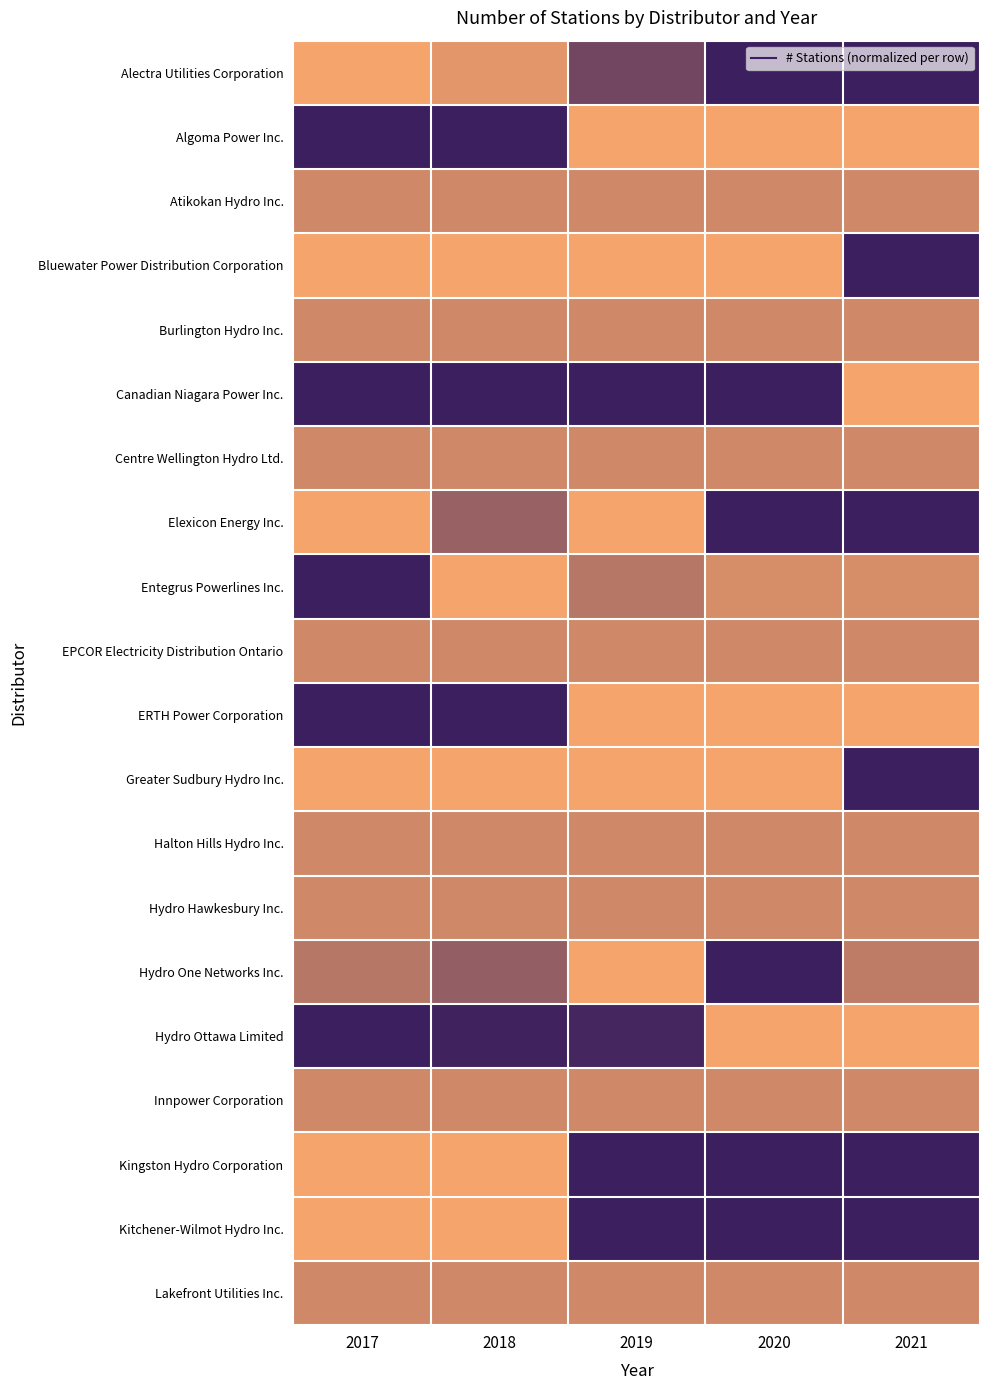

List the series in order of their peak value, lowest first.

Atikokan Hydro Inc., Burlington Hydro Inc., Centre Wellington Hydro Ltd., EPCOR Electricity Distribution Ontario, Halton Hills Hydro Inc., Hydro Hawkesbury Inc., Innpower Corporation, Lakefront Utilities Inc., Alectra Utilities Corporation, Algoma Power Inc., Bluewater Power Distribution Corporation, Canadian Niagara Power Inc., Elexicon Energy Inc., Entegrus Powerlines Inc., ERTH Power Corporation, Greater Sudbury Hydro Inc., Hydro One Networks Inc., Hydro Ottawa Limited, Kingston Hydro Corporation, Kitchener-Wilmot Hydro Inc.